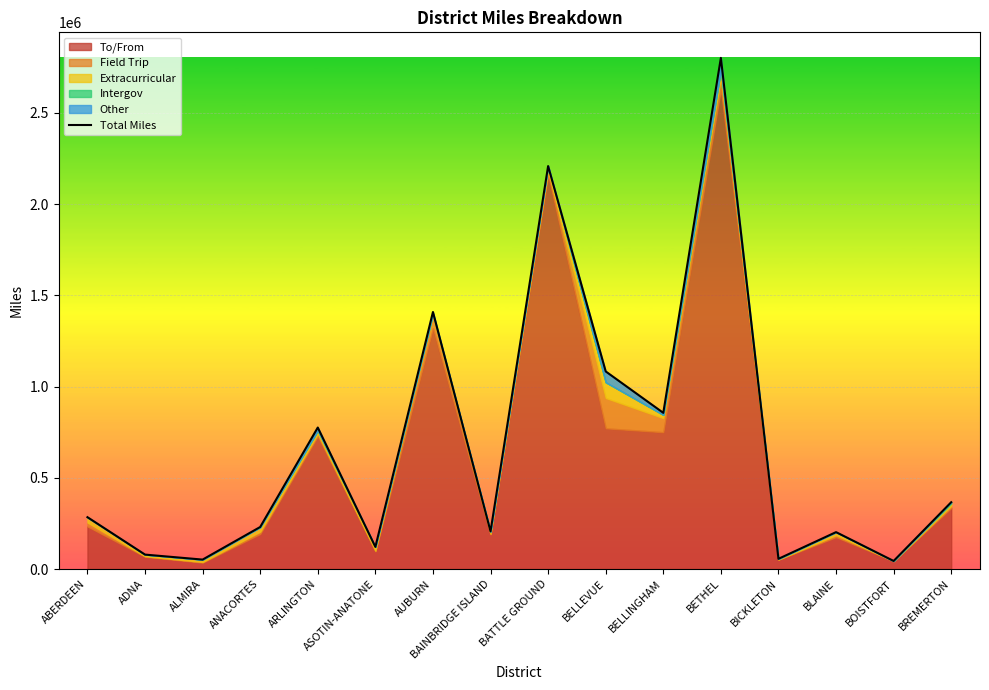

Reading right to left, list all the values displayed in this chart.

BREMERTON=366288	BOISTFORT=44339	BLAINE=202354	BICKLETON=56046	BETHEL=2801447	BELLINGHAM=856090	BELLEVUE=1083098	BATTLE GROUND=2208636	BAINBRIDGE ISLAND=206372	AUBURN=1408790	ASOTIN-ANATONE=121421	ARLINGTON=775593	ANACORTES=230492	ALMIRA=51856	ADNA=79192	ABERDEEN=284226